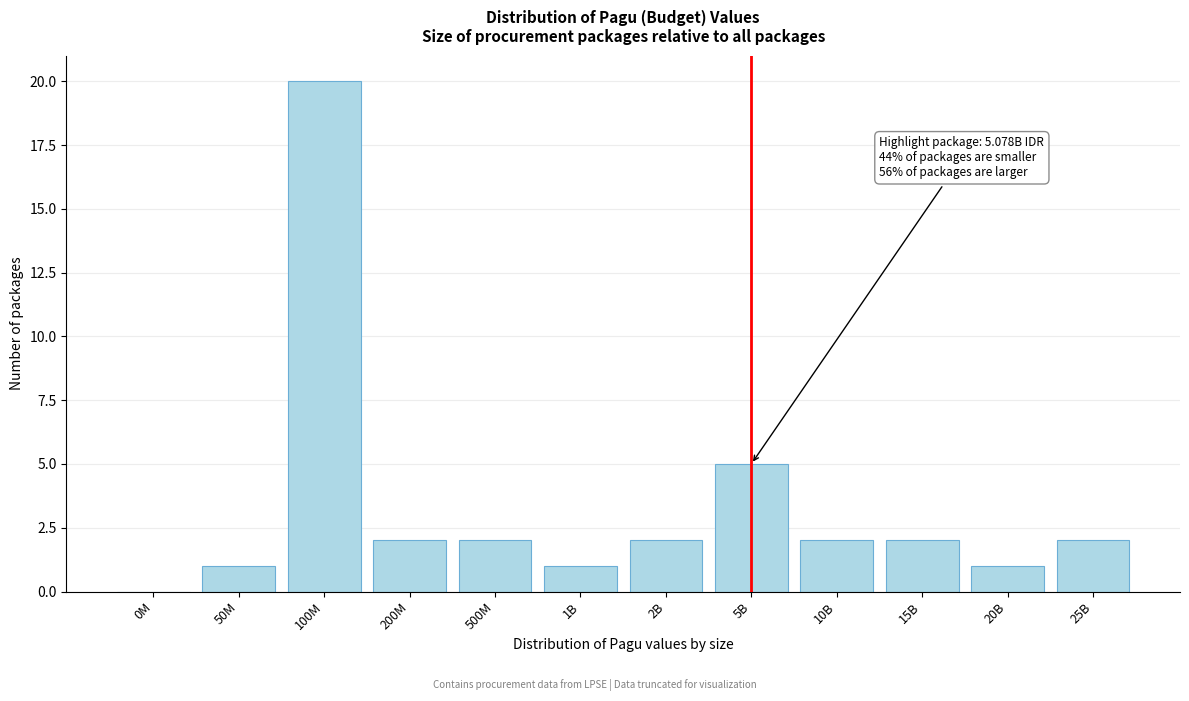

Reading left to right, transcribe all the data shown in this chart.

0M=0	50M=1	100M=20	200M=2	500M=2	1B=1	2B=2	5B=5	10B=2	15B=2	20B=1	25B=2